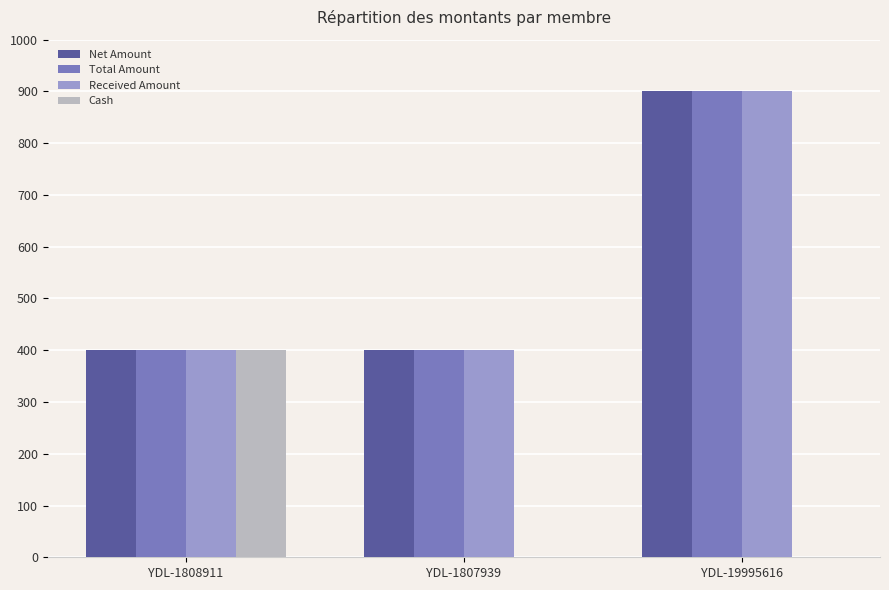

What value does the Total Amount series have at YDL-19995616, to the nearest 10?

900